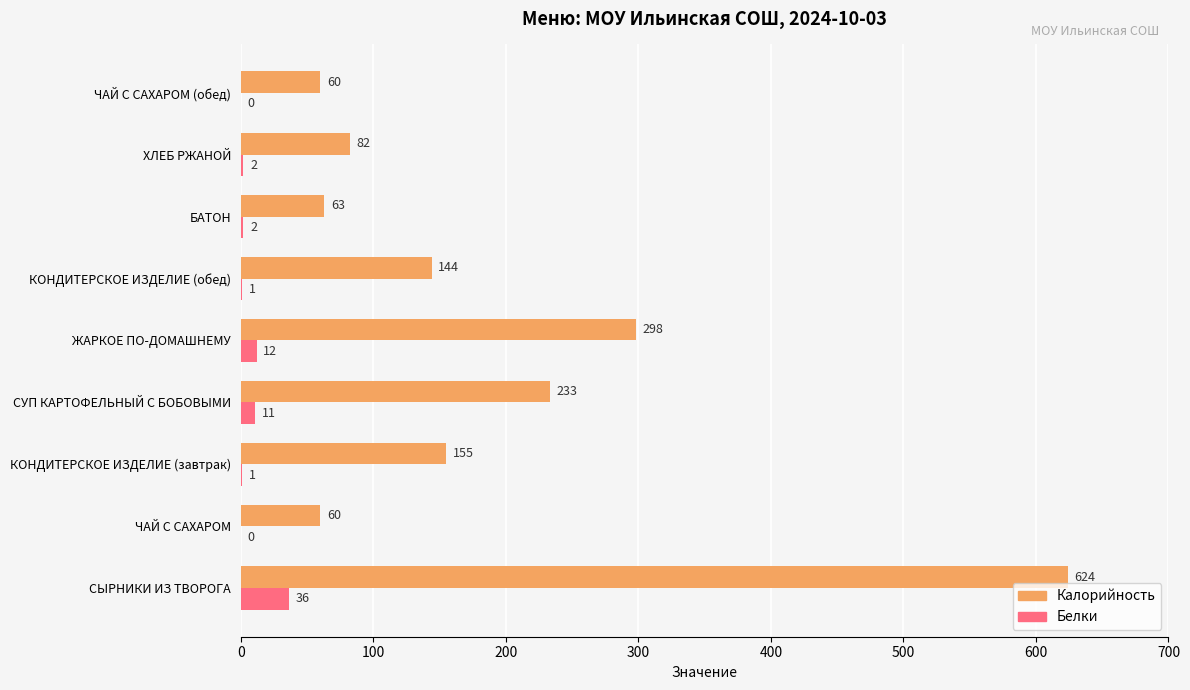

What is the sum of the Белки values at СУП КАРТОФЕЛЬНЫЙ С БОБОВЫМИ and БАТОН?

13